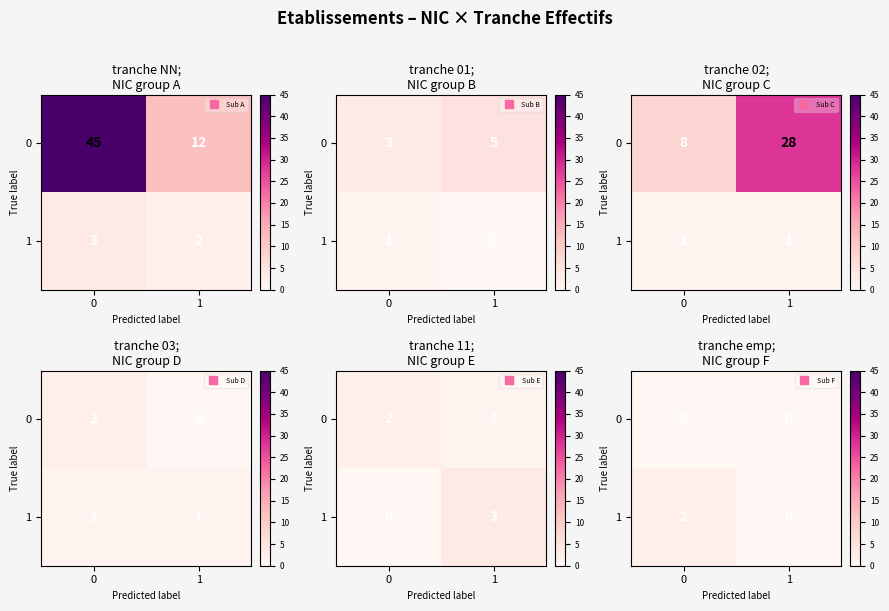

The value of 1 at 1 is 1. True or false?

False